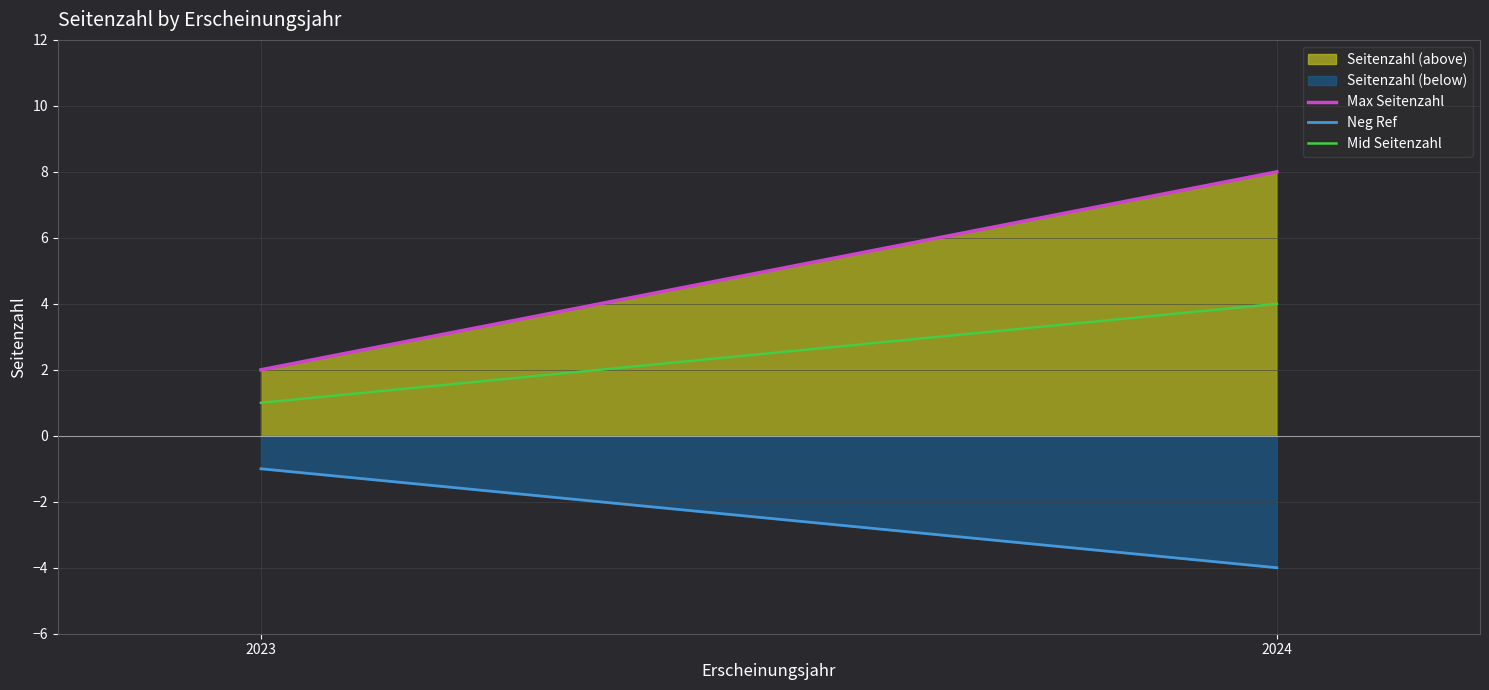

How many distinct data groups are displayed?

2